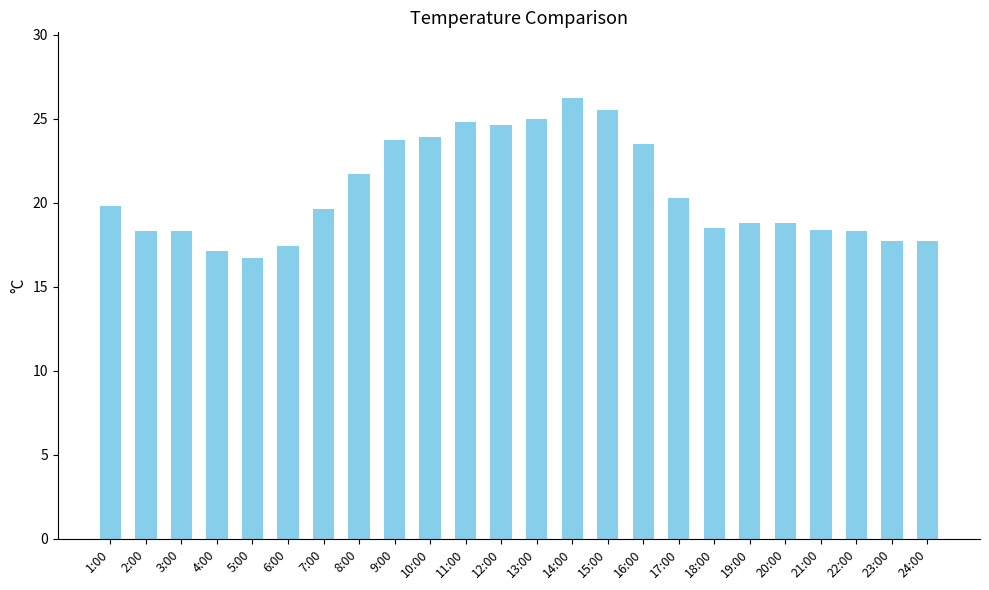

Which has a higher value, 13:00 or 15:00?

15:00